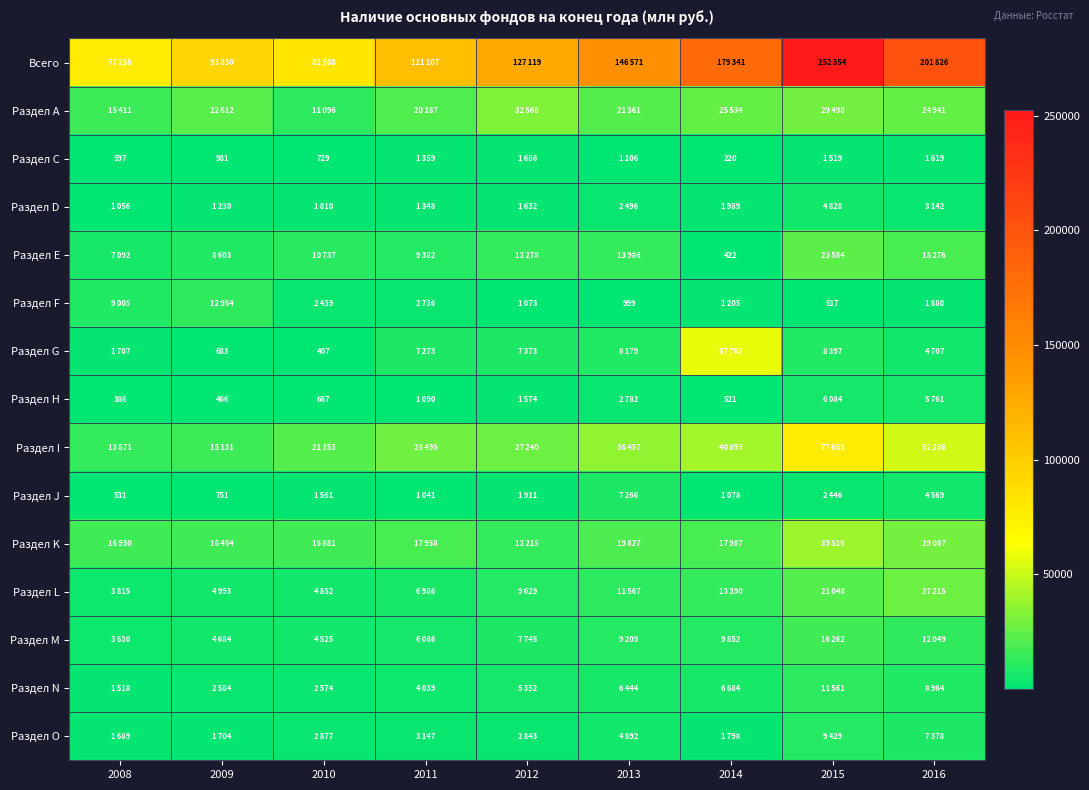

Which has a higher value, 2015 or 2011?

2015